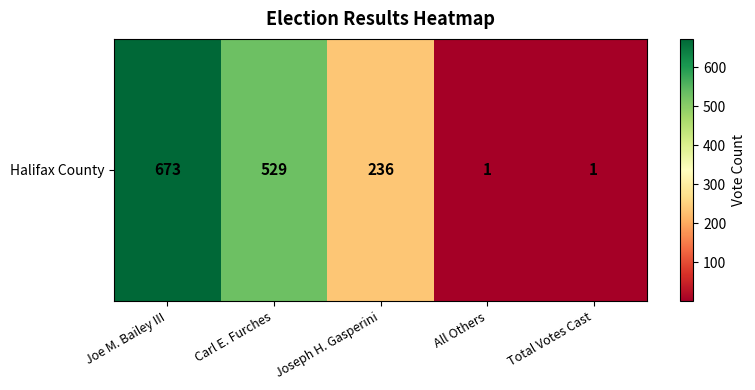

Reading right to left, what are all the values shown in this chart?

1	1	236	529	673